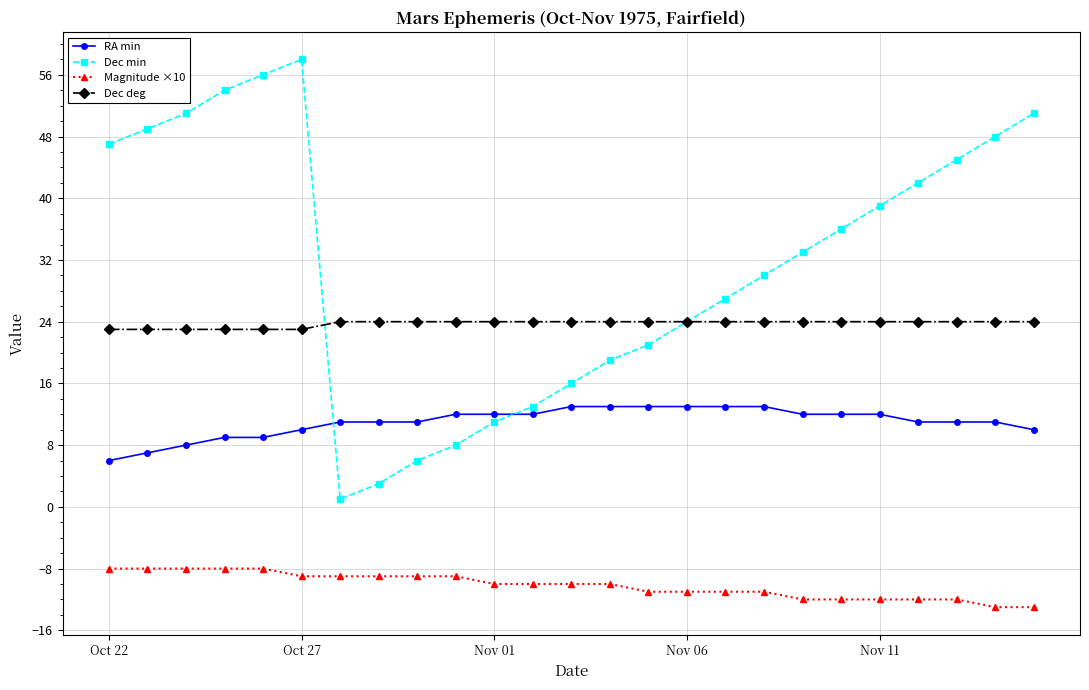

Does the chart display data point markers on the line(s)?

Yes